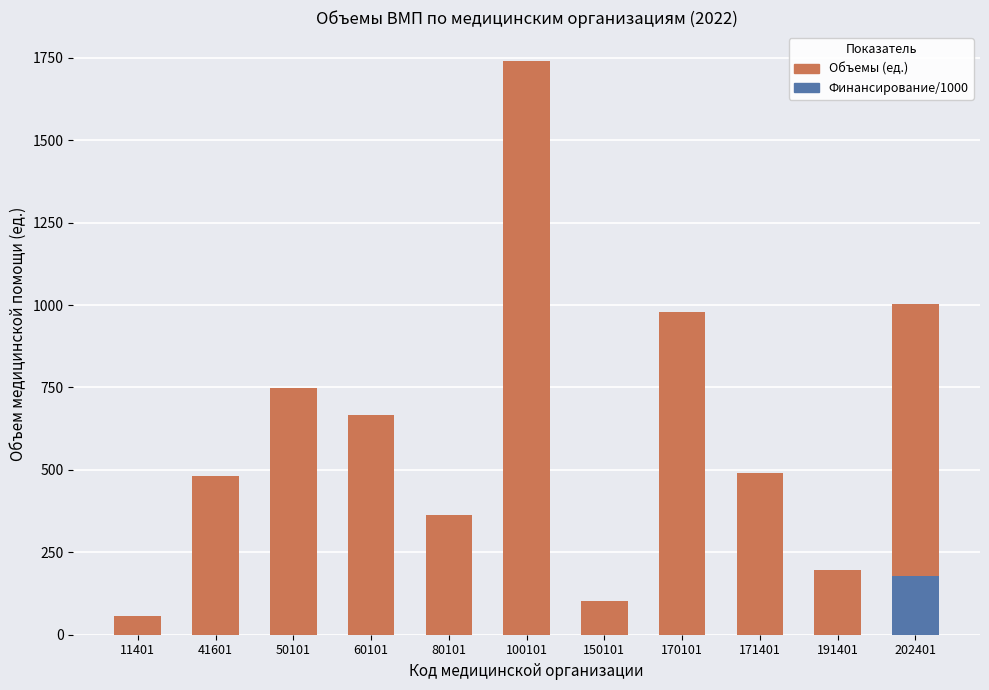

What is the smallest value displayed?

56